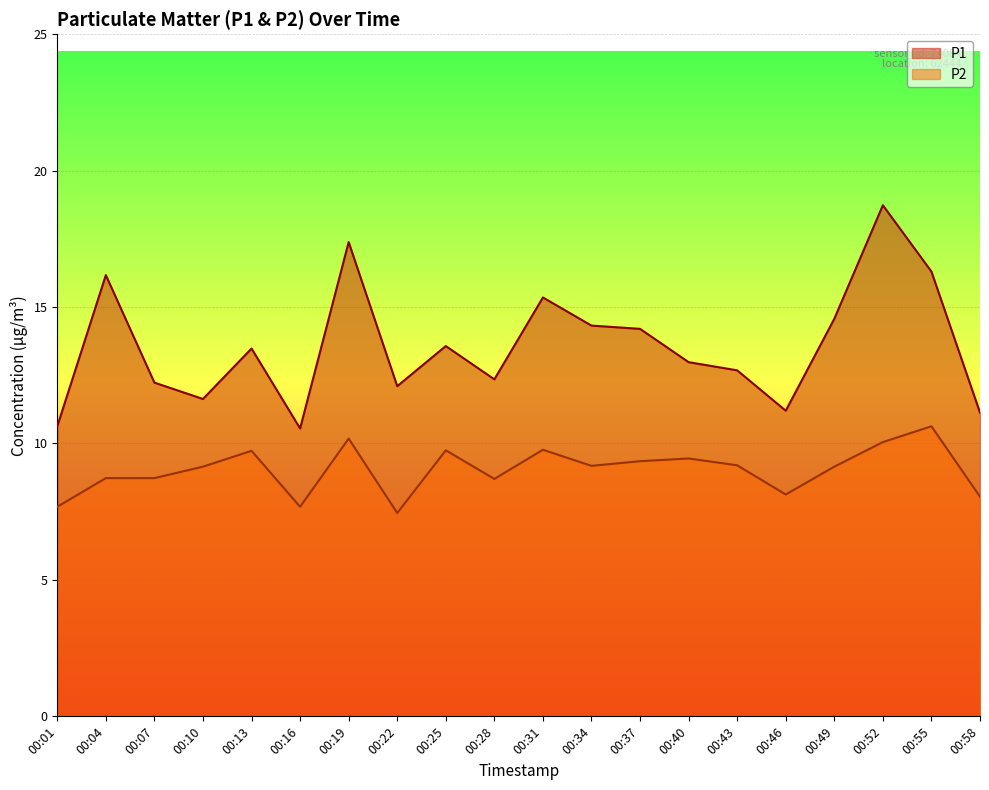

Reading left to right, extract all data points from this chart.

P1: 00:01=10.6	00:04=16.2	00:07=12.2	00:10=11.6	00:13=13.5	00:16=10.6	00:19=17.4	00:22=12.1	00:25=13.6	00:28=12.3	00:31=15.3	00:34=14.3	00:37=14.2	00:40=13.0	00:43=12.7	00:46=11.2	00:49=14.6	00:52=18.7	00:55=16.3	00:58=11.1
P2: 00:01=7.7	00:04=8.7	00:07=8.7	00:10=9.2	00:13=9.7	00:16=7.7	00:19=10.2	00:22=7.5	00:25=9.8	00:28=8.7	00:31=9.8	00:34=9.2	00:37=9.3	00:40=9.4	00:43=9.2	00:46=8.1	00:49=9.2	00:52=10.1	00:55=10.6	00:58=8.1